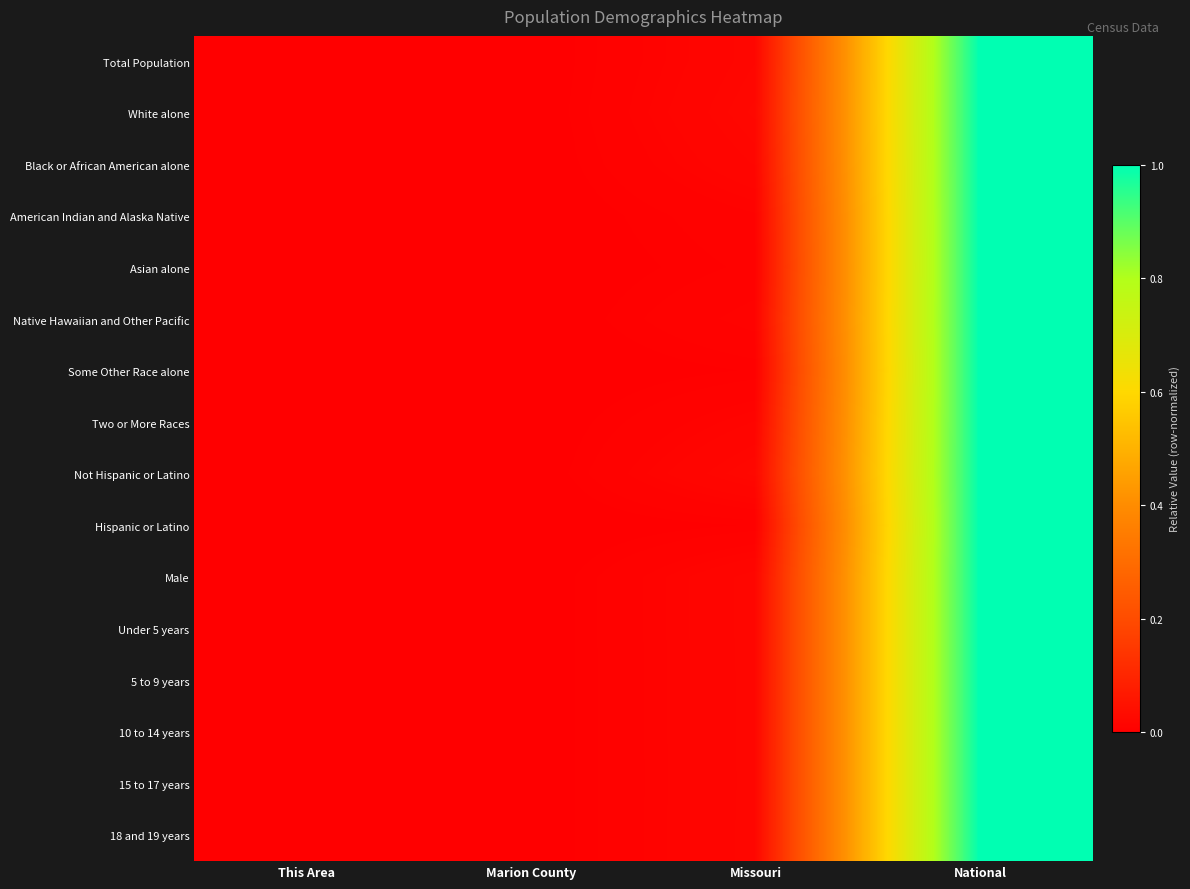

At which category is the sum across all series the highest?

National